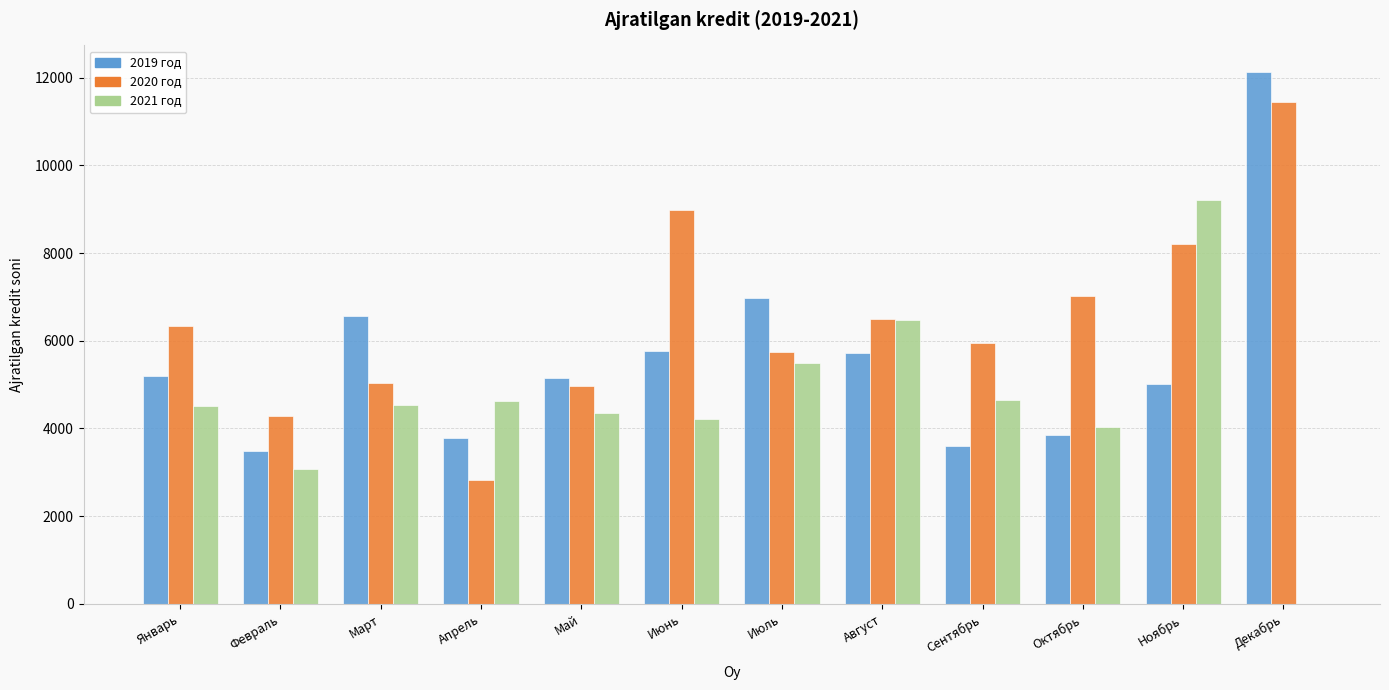

The value of 2021 год at Август is 9862. True or false?

False